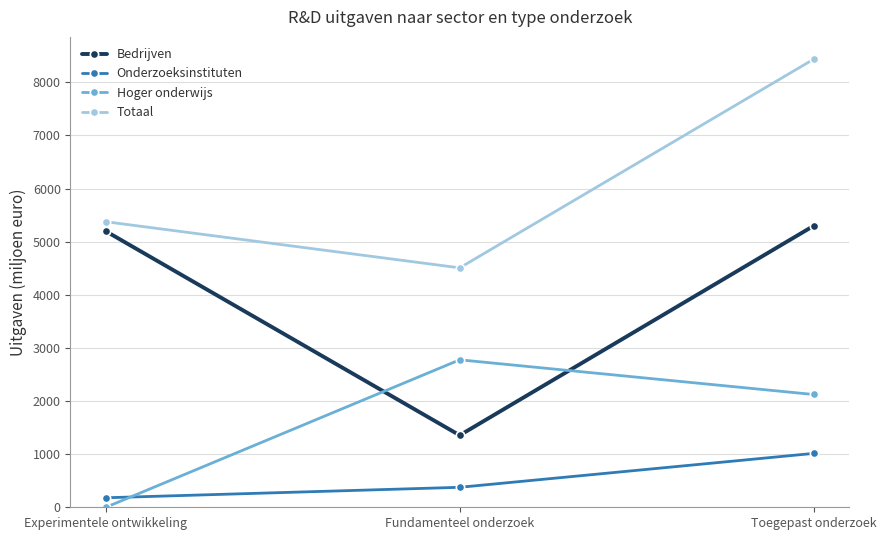

Does the chart display data point markers on the line(s)?

Yes